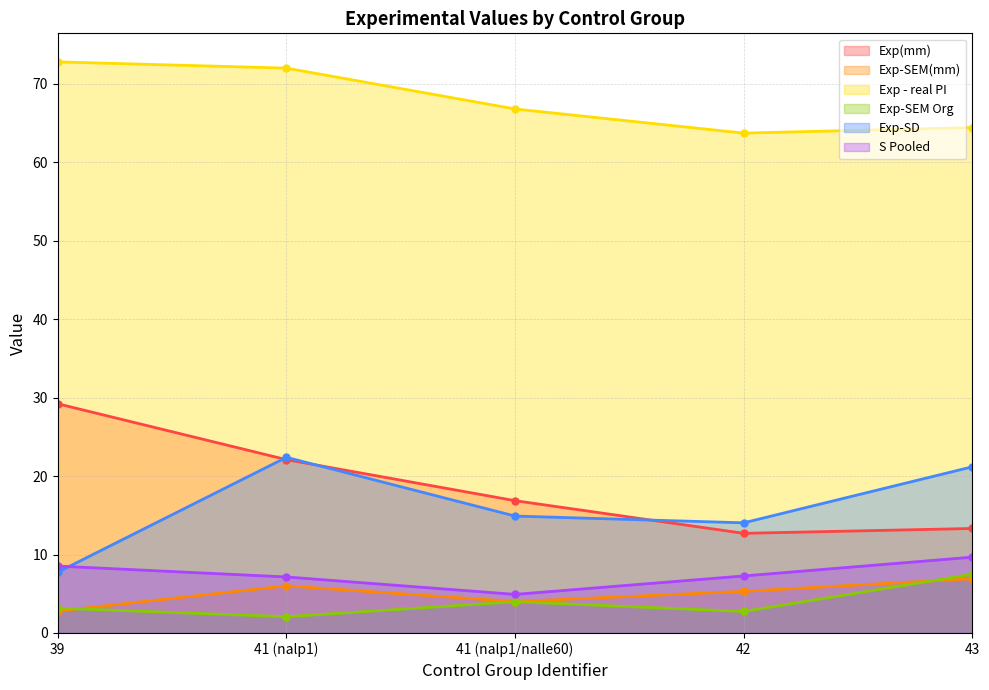

How many data points does each series have?

5